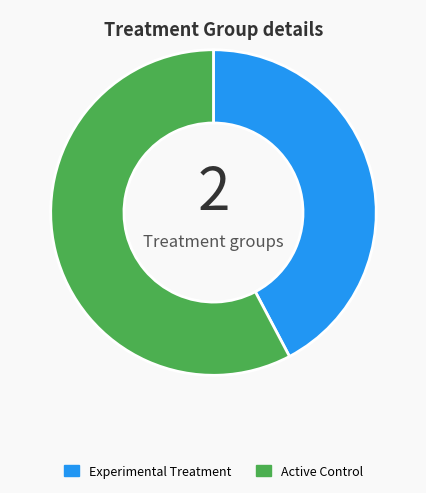

What is the smallest slice in the pie chart?

Experimental Treatment